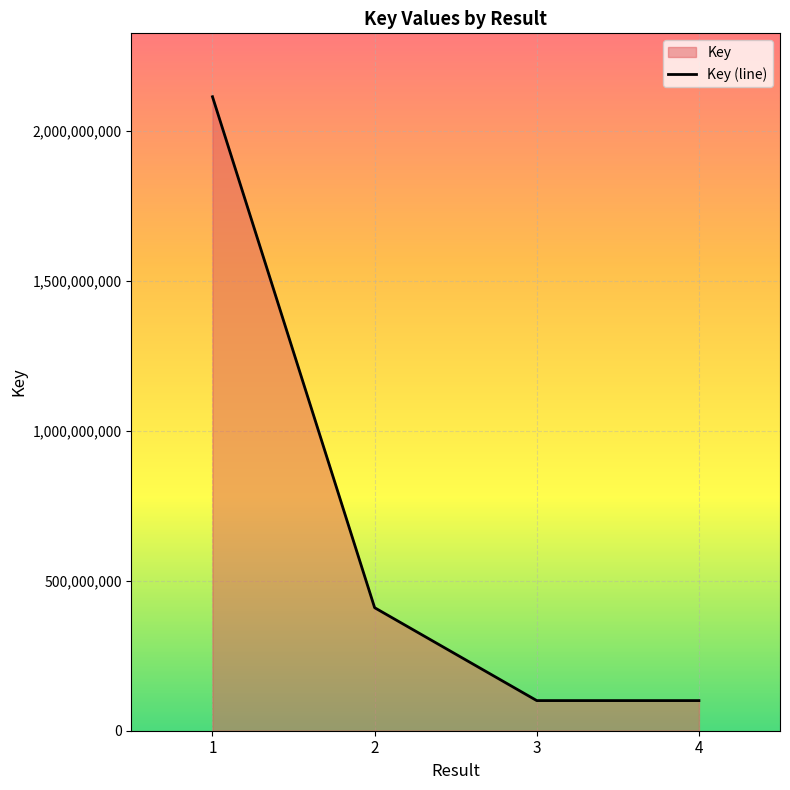

What is the ratio of the value at 2 to the value at 4?

4.1